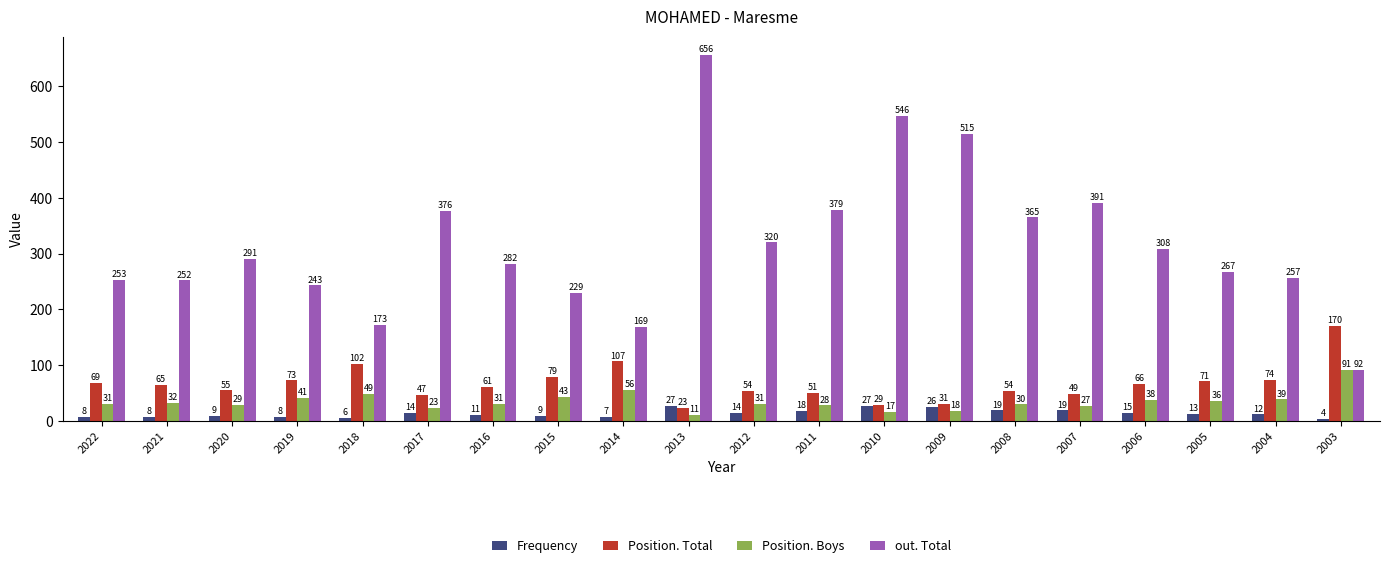

At how many categories does at least one series exceed 352?

7